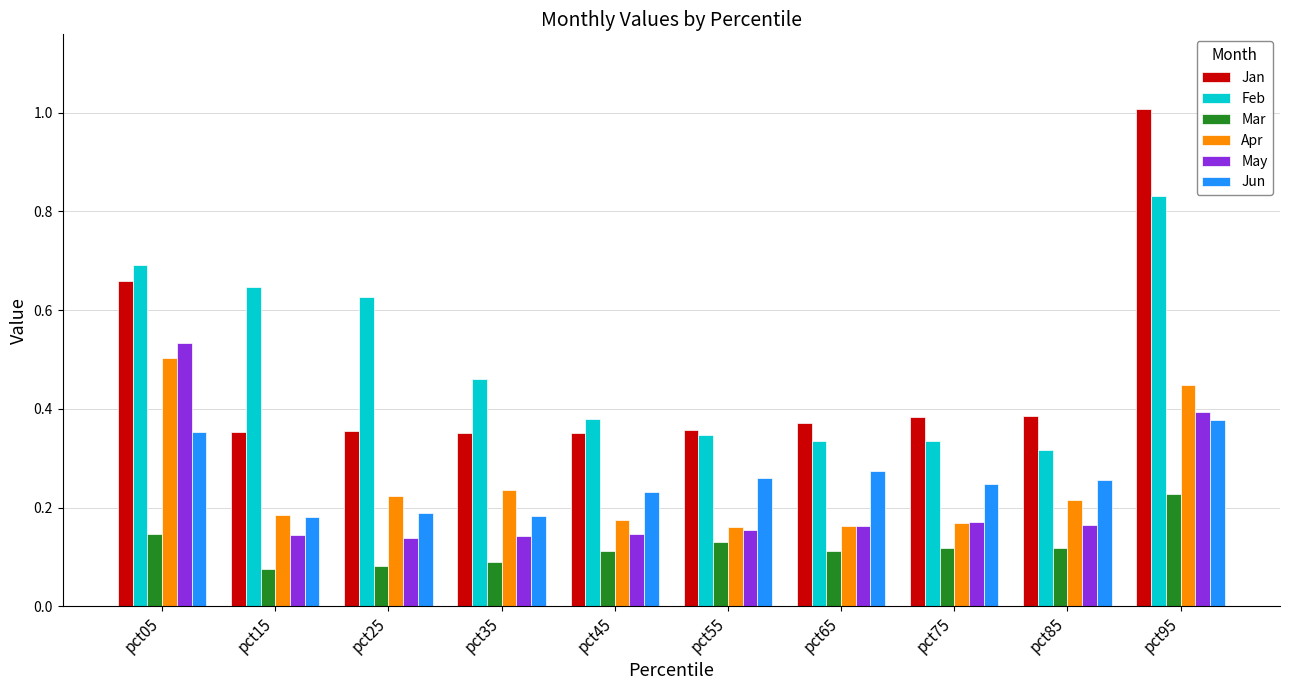

Count the number of categories in the chart.

10